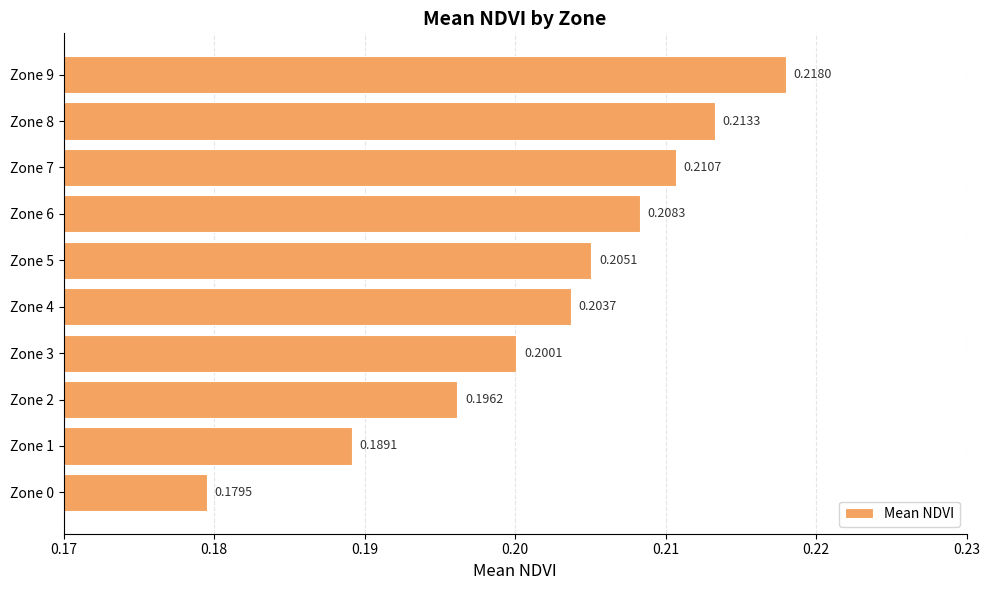

Rank the categories by value from highest to lowest.

Zone 9, Zone 8, Zone 7, Zone 6, Zone 5, Zone 4, Zone 3, Zone 2, Zone 1, Zone 0